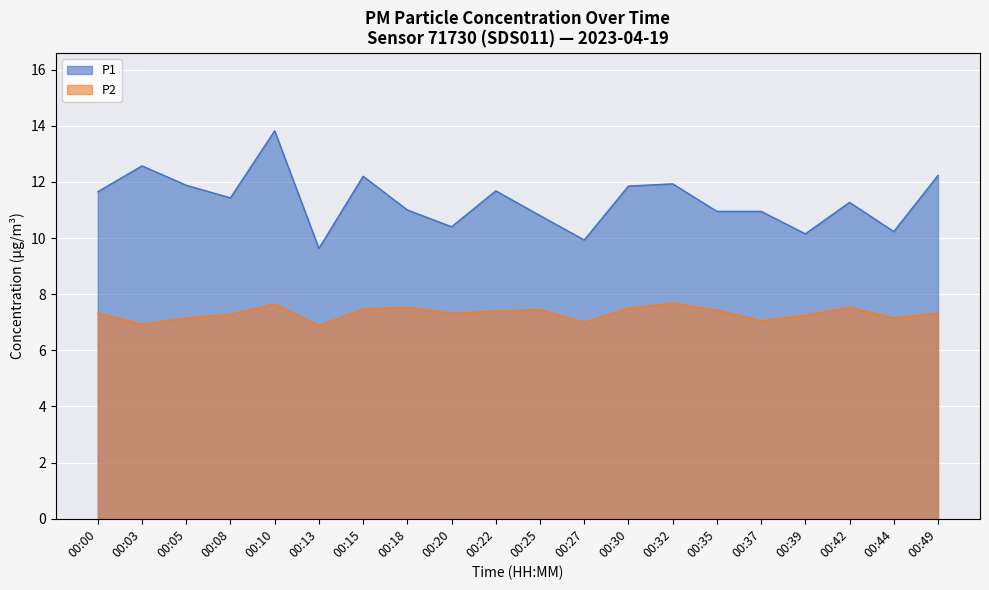

What is the value of the P1 point at the 20th from the left?

12.2